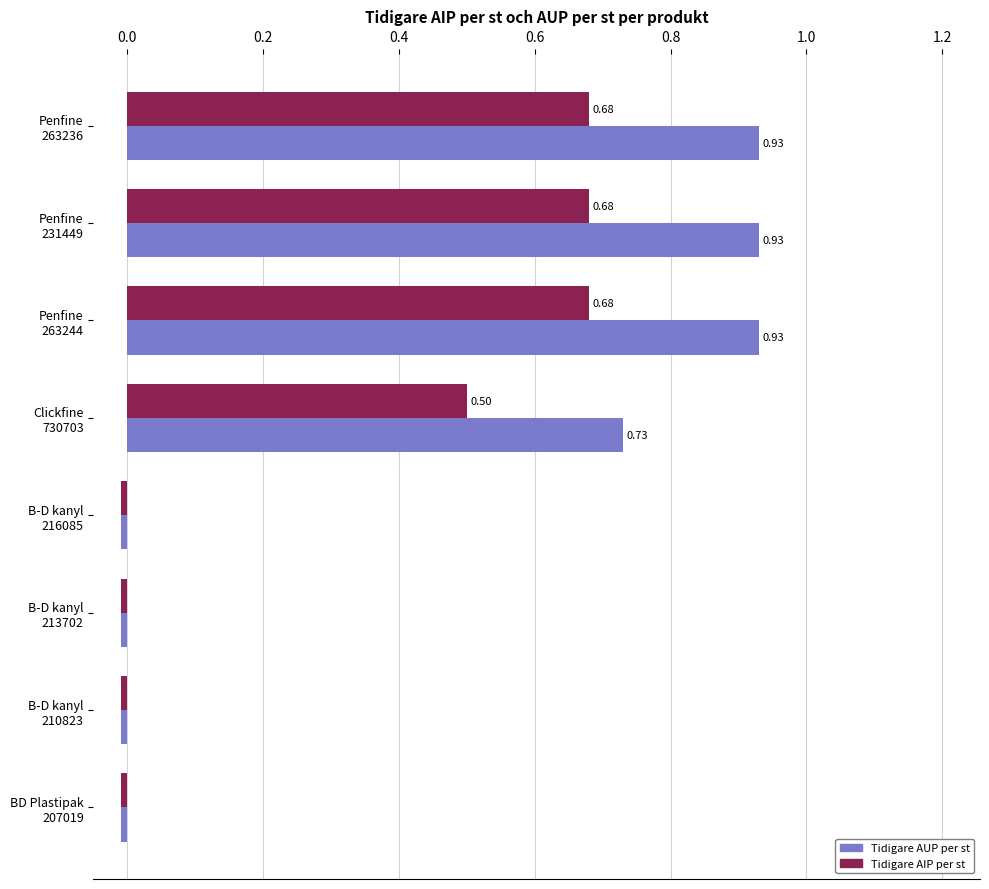

What is the average value of the Tidigare AIP per st series?

0.3